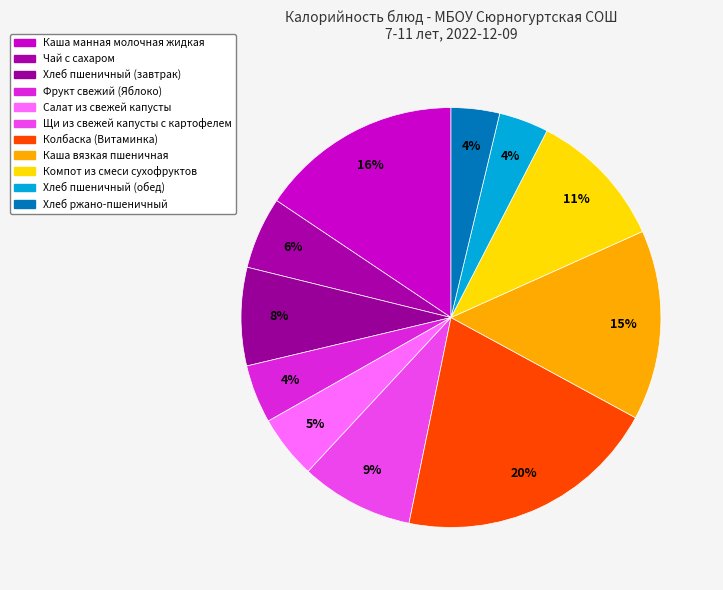

Which category has the biggest portion of the pie?

Колбаска (Витаминка)